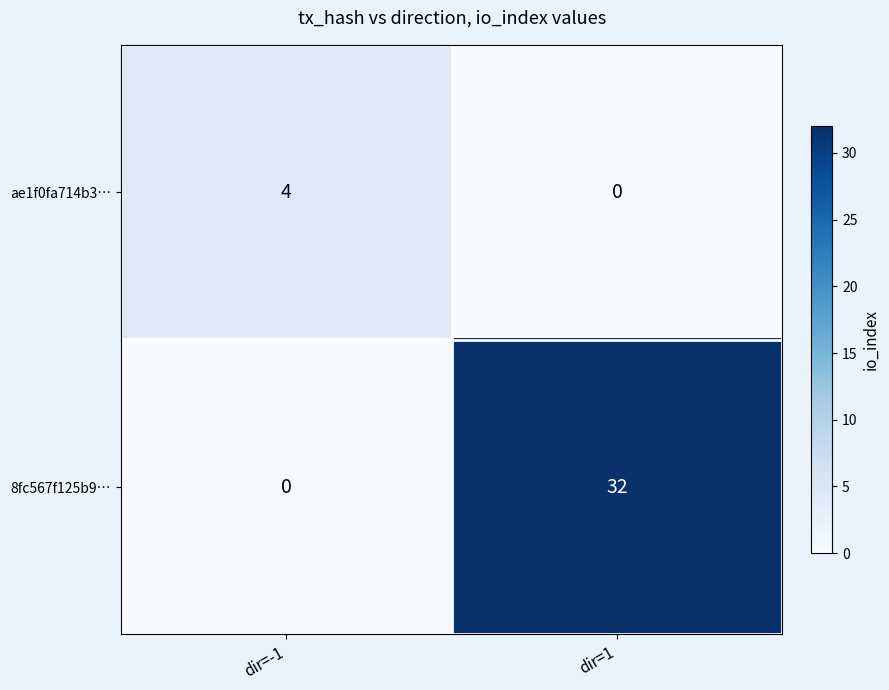

List the series in order of their peak value, lowest first.

ae1f0fa714b3…, 8fc567f125b9…